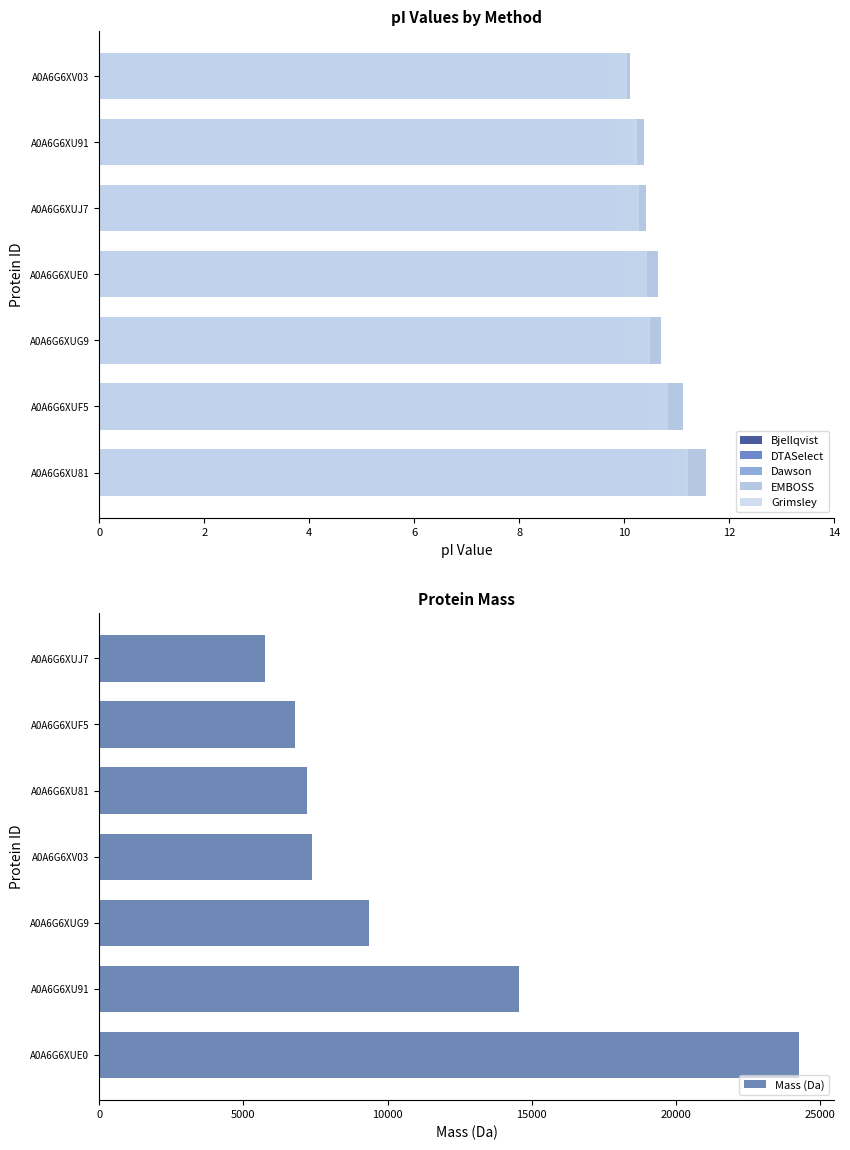

At which label does Mass (Da) reach its peak?

A0A6G6XUE0